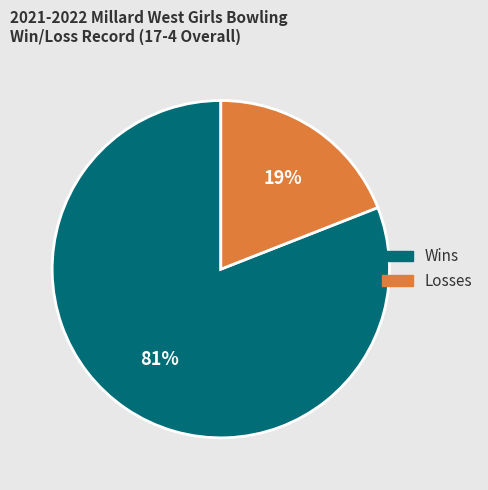

Is there any slice that represents more than half of the pie?

Yes